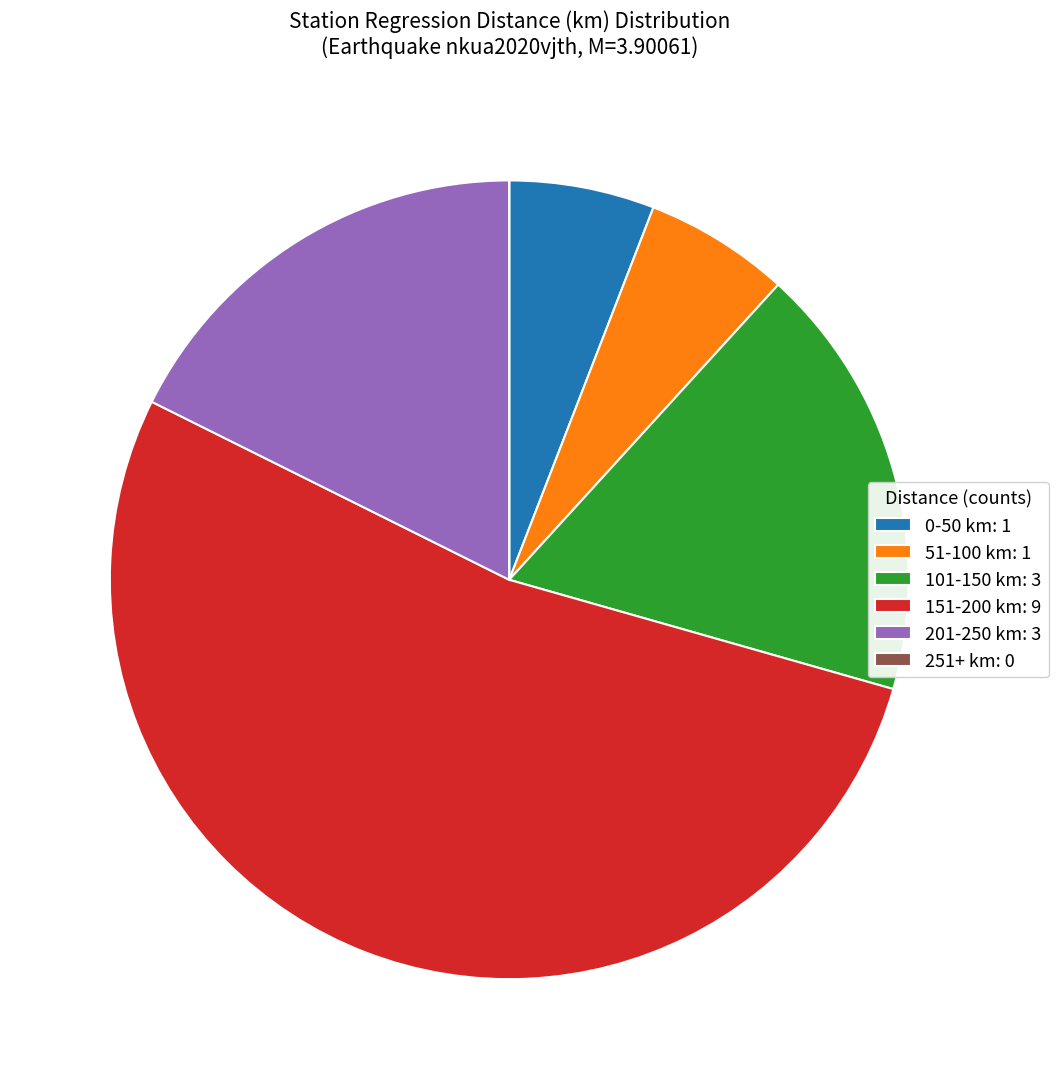

What is the largest slice in the pie chart?

151-200 km: 9